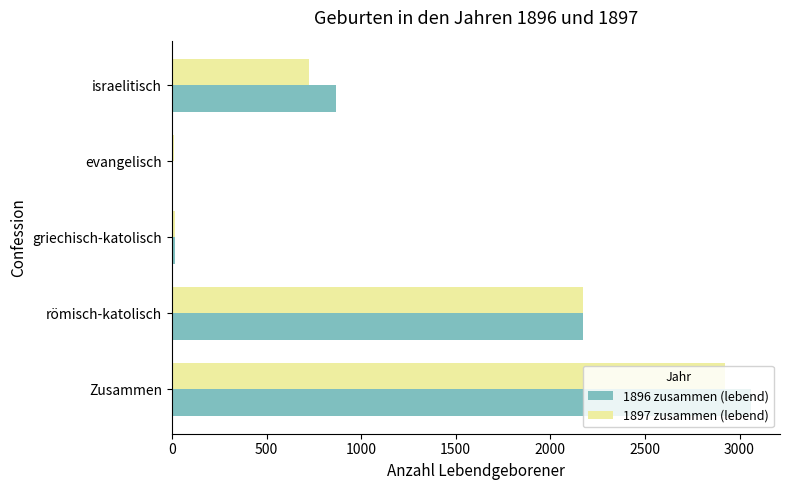

What is the sum of all 1896 zusammen (lebend) values?

6119